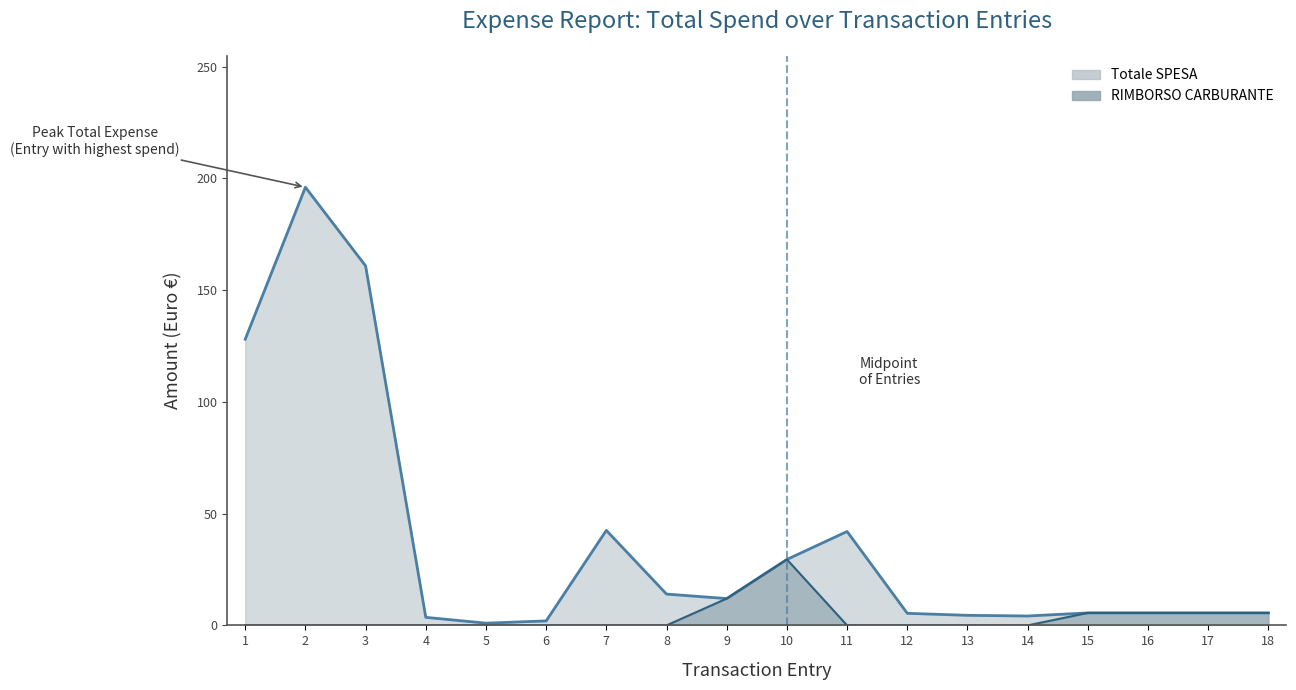

What is the maximum value shown in the chart?

196.0